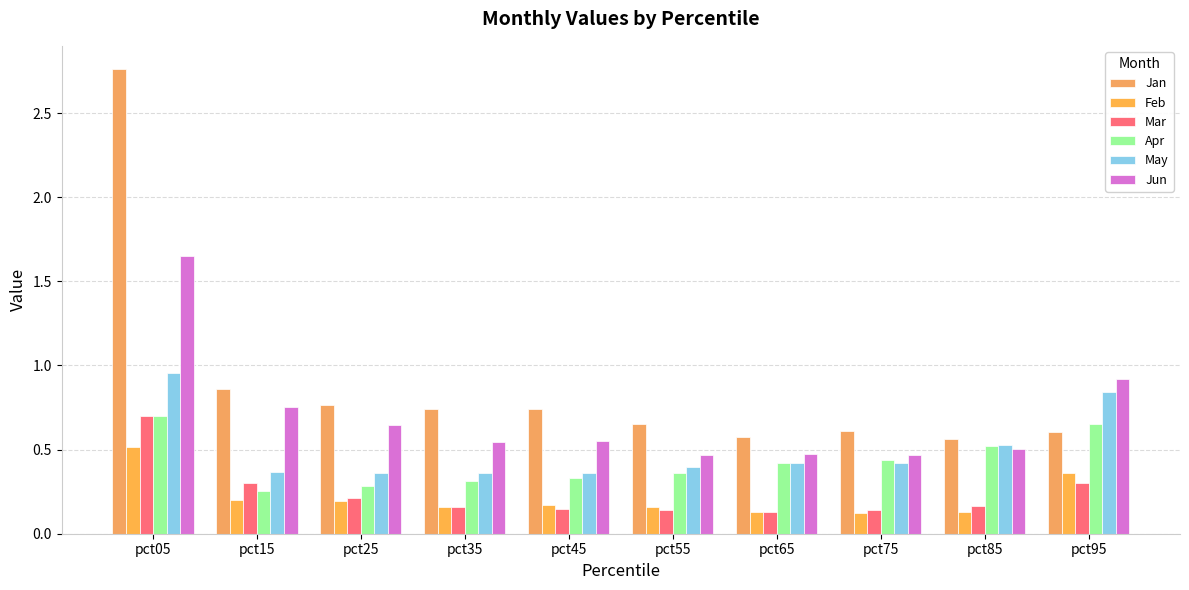

List the labels in order of Apr value, smallest first.

pct15, pct25, pct35, pct45, pct55, pct65, pct75, pct85, pct95, pct05